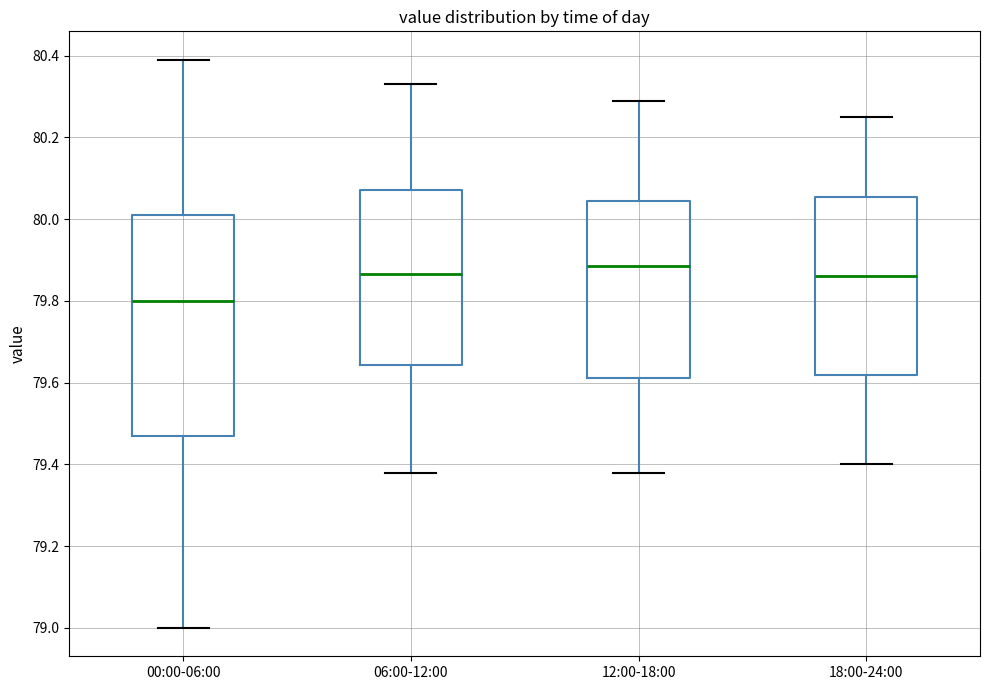

Where does the upper whisker of the box for 06:00-12:00 end on the y-axis? The values are not printed on the chart, so give them approximately, as read against the axis.

80.34